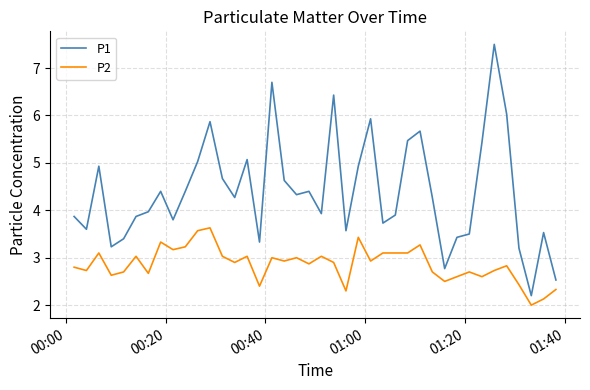

List the series in order of their overall mean, highest first.

P1, P2